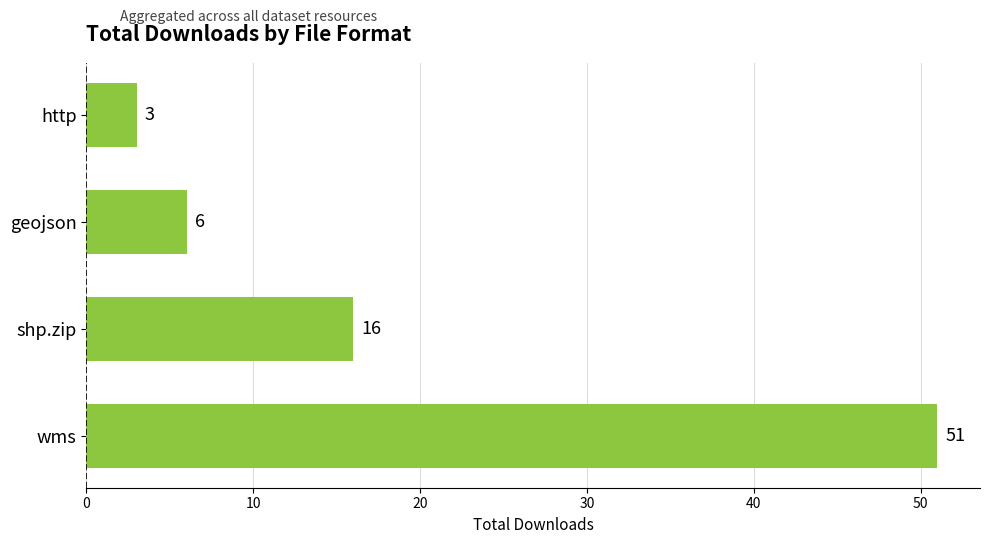

How many values are below 16?

2